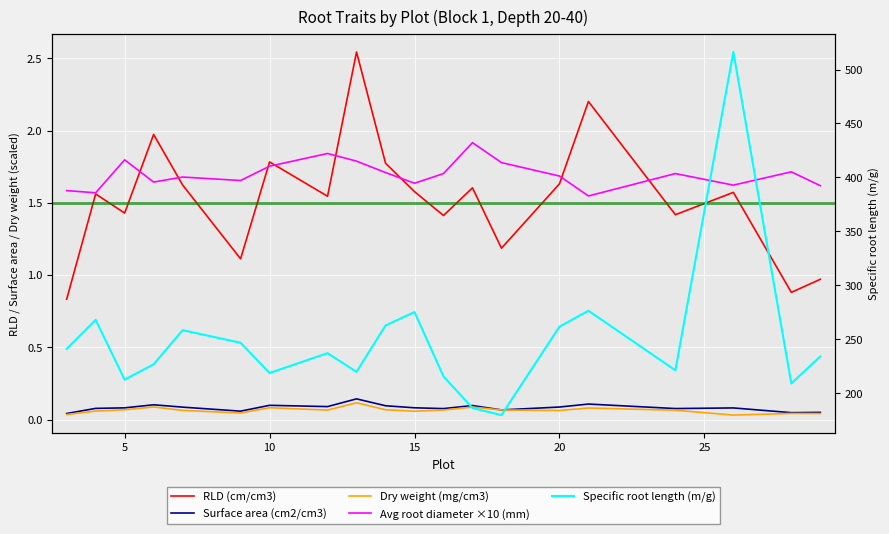

Reading left to right, transcribe all the data shown in this chart.

RLD (cm/cm3): 0.8	1.6	1.4	2.0	1.6	1.1	1.8	1.5	2.5	1.8	1.6	1.4	1.6	1.2	1.6	2.2	1.4	1.6	0.9	1.0
Surface area (cm2/cm3): 0.0	0.1	0.1	0.1	0.1	0.1	0.1	0.1	0.1	0.1	0.1	0.1	0.1	0.1	0.1	0.1	0.1	0.1	0.0	0.0
Dry weight (mg/cm3): 0.0	0.1	0.1	0.1	0.1	0.0	0.1	0.1	0.1	0.1	0.1	0.1	0.1	0.1	0.1	0.1	0.1	0.0	0.0	0.0
Avg root diameter ×10 (mm): 1.6	1.6	1.8	1.6	1.7	1.7	1.8	1.8	1.8	1.7	1.6	1.7	1.9	1.8	1.7	1.5	1.7	1.6	1.7	1.6
Specific root length (m/g): 241.1	268.1	212.7	226.9	258.5	246.8	218.8	237.2	219.9	262.8	275.3	215.7	186.4	179.8	261.7	276.5	221.3	516.2	209.2	234.2